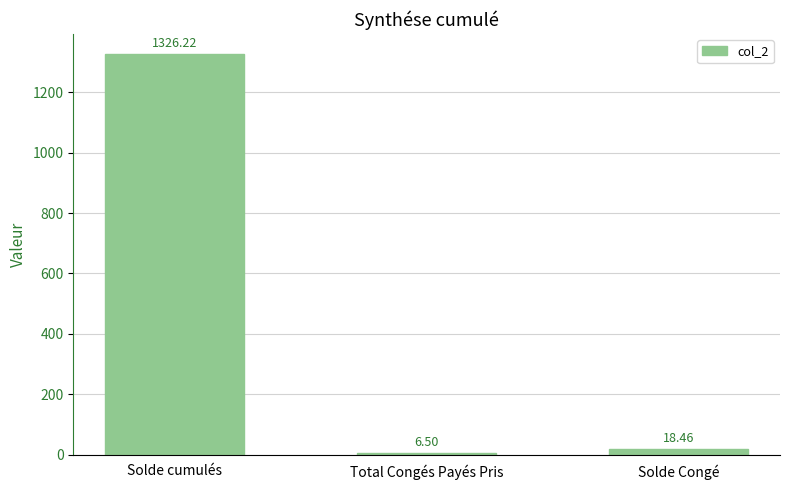

Does the chart contain any negative values?

No